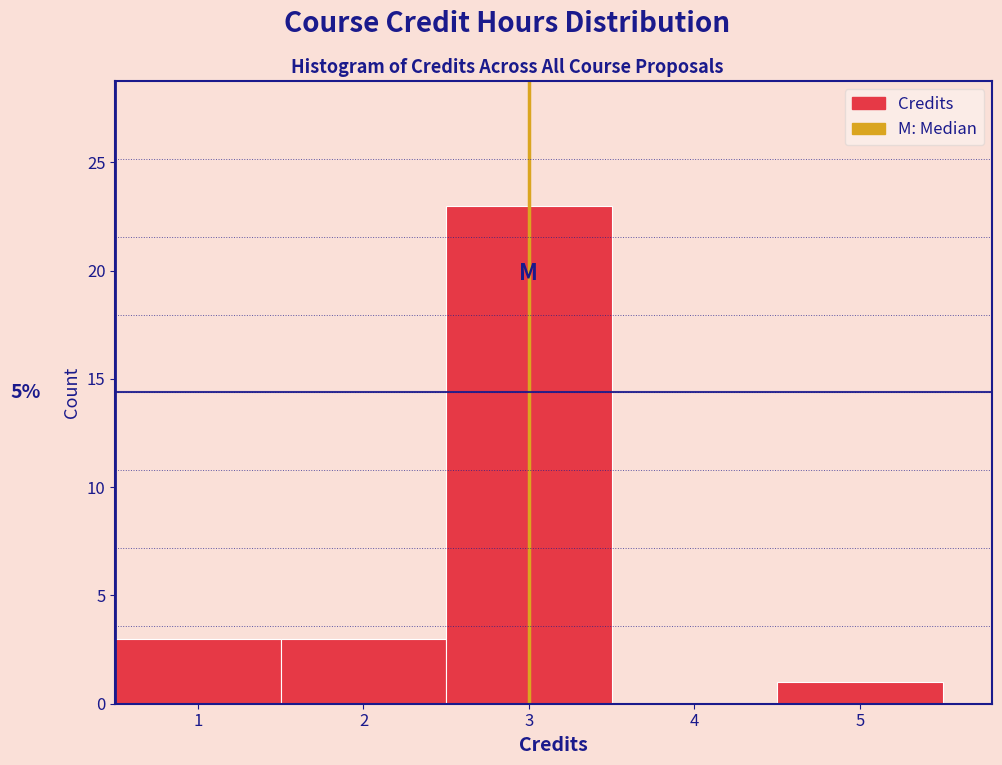

Which range on the x-axis has the tallest bar?

2.5 to 3.5